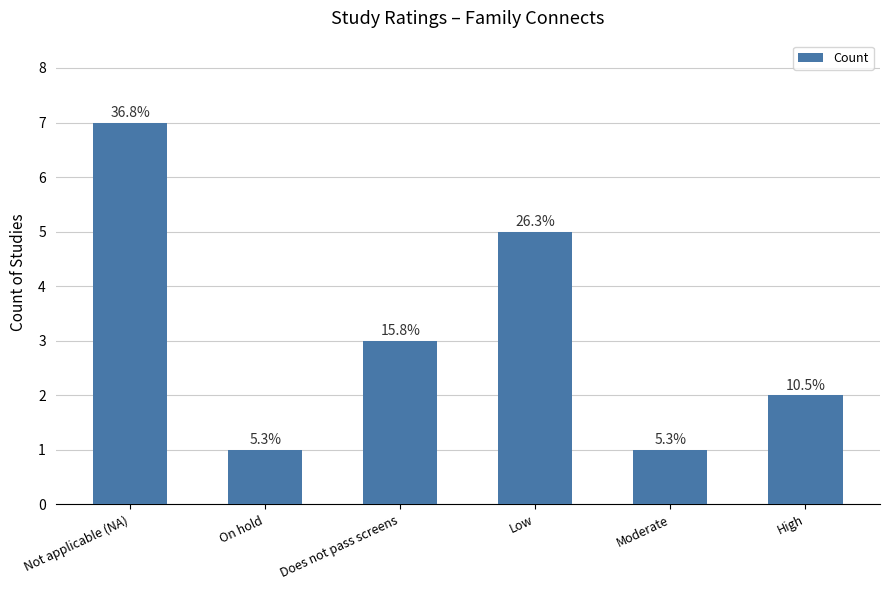

Are the bars grouped side by side (vs. stacked)?

No